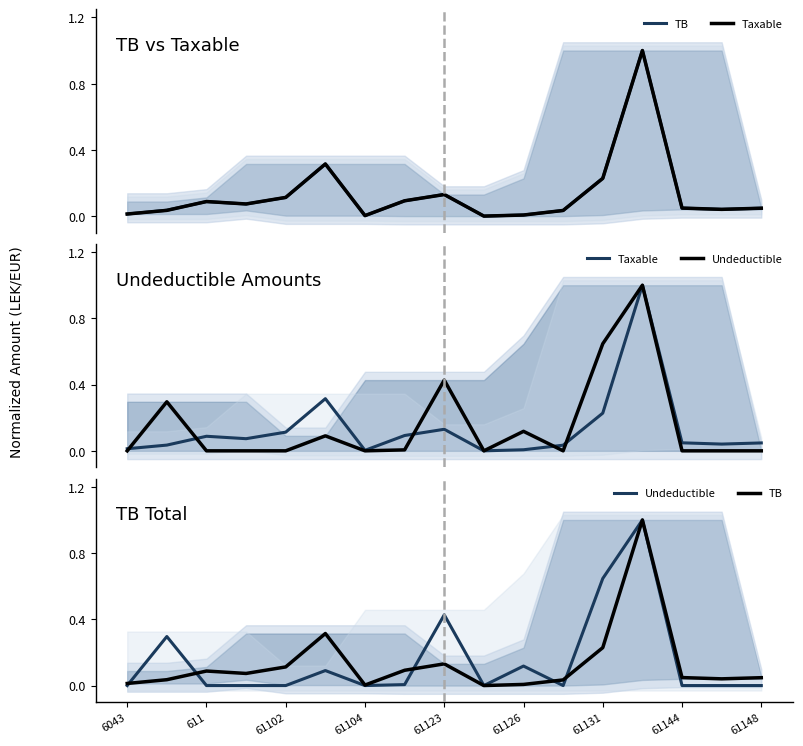

Which series changed the most between 61144 and 11?

Taxable